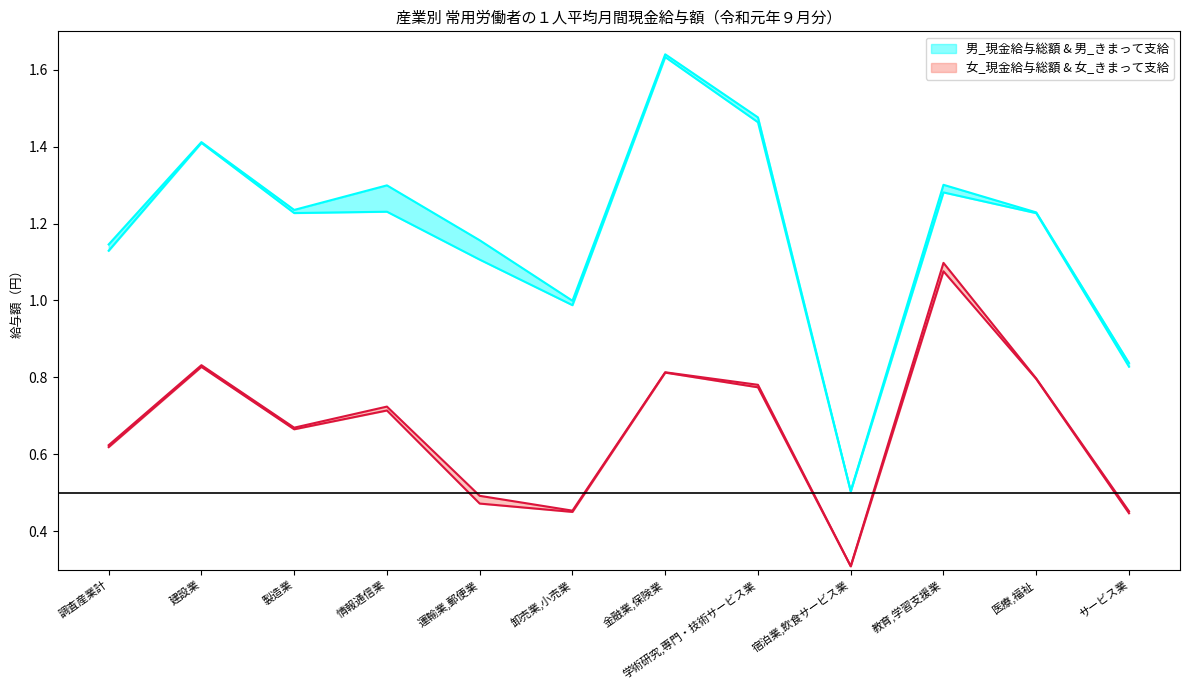

What is the difference between the maximum and minimum values in the 女_きまって支給 series?

0.8